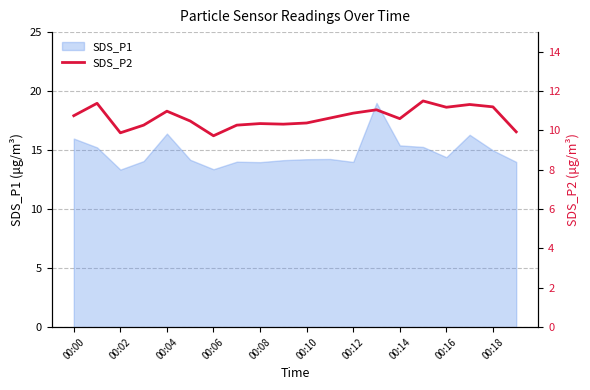

What is the maximum value shown in the chart?

11.5